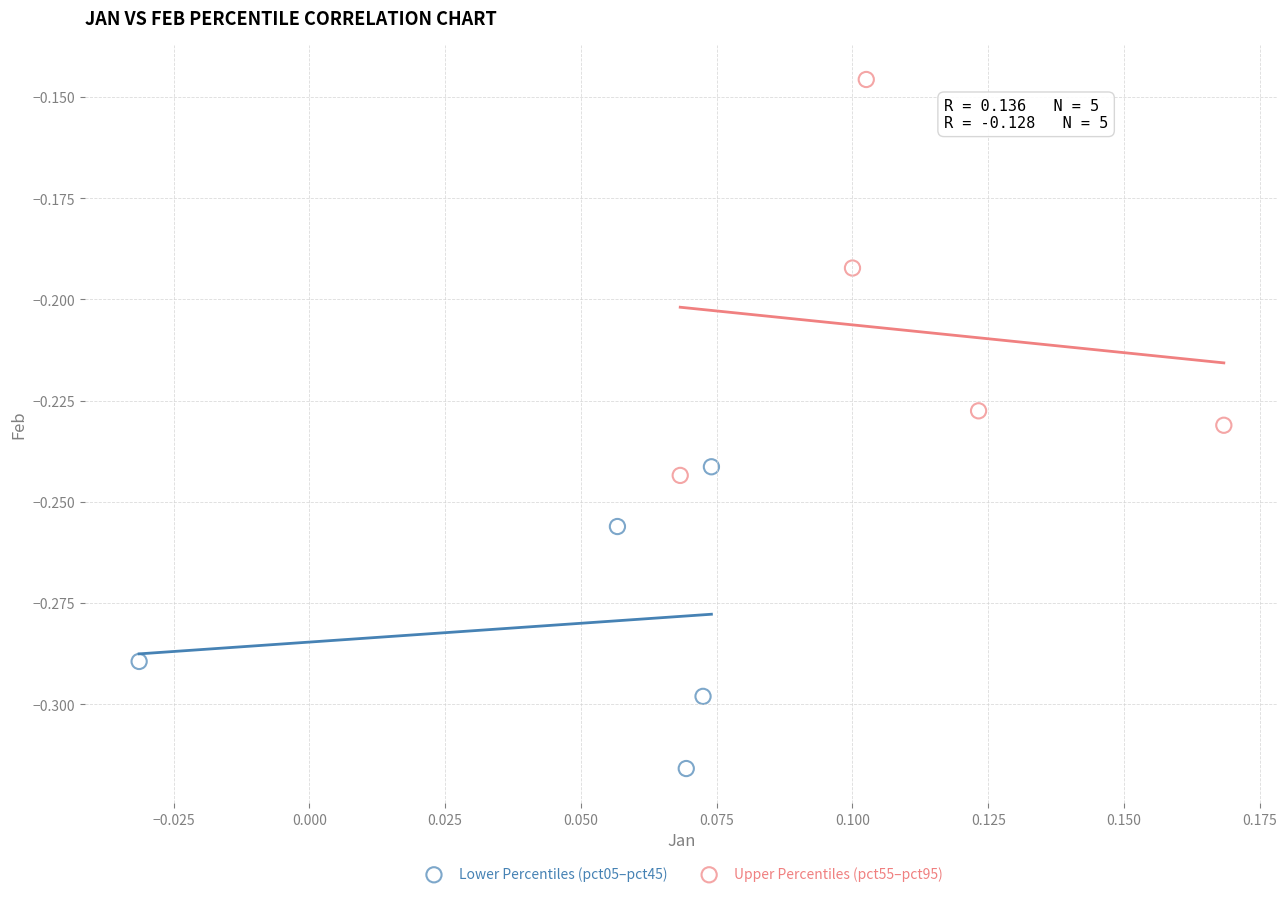

Which series has the largest Y range (max minus min)?

Upper Percentiles (pct55–pct95)